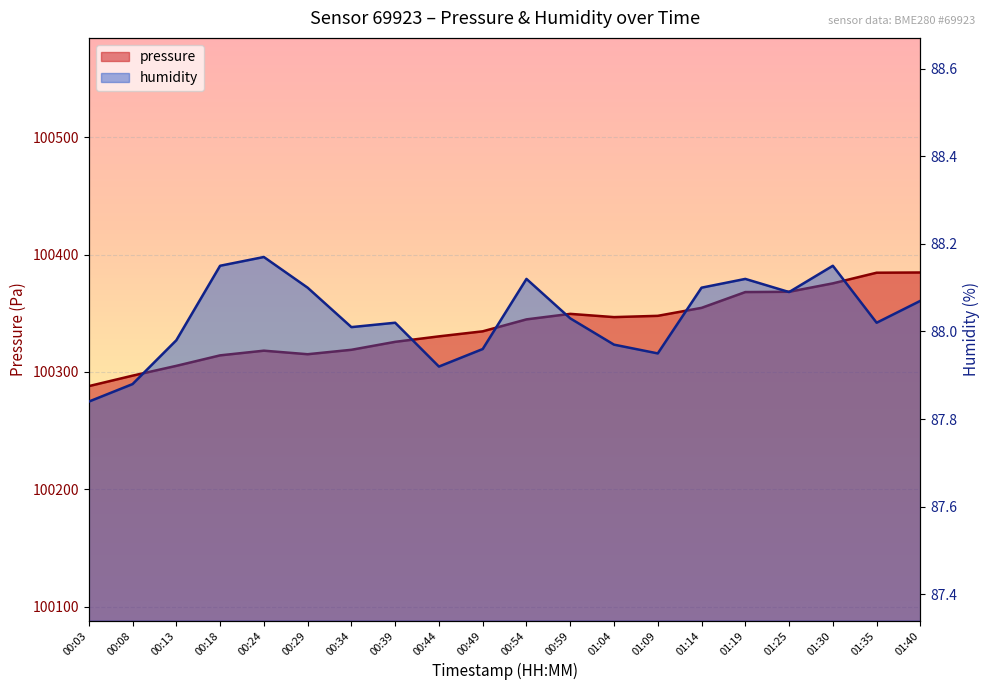

What is the sum of the humidity values at 00:44 and 00:24?

176.1